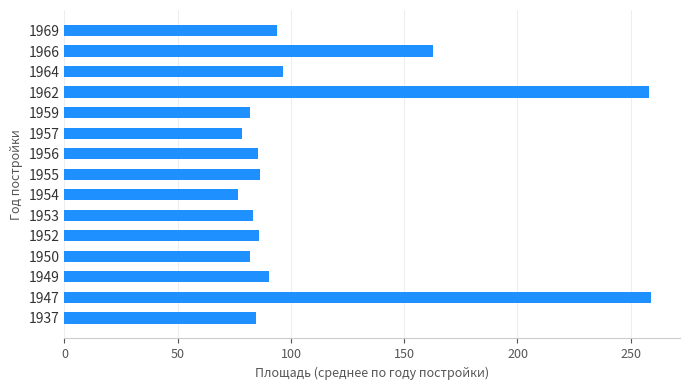

Where is the data nearest to the value 167?

1966